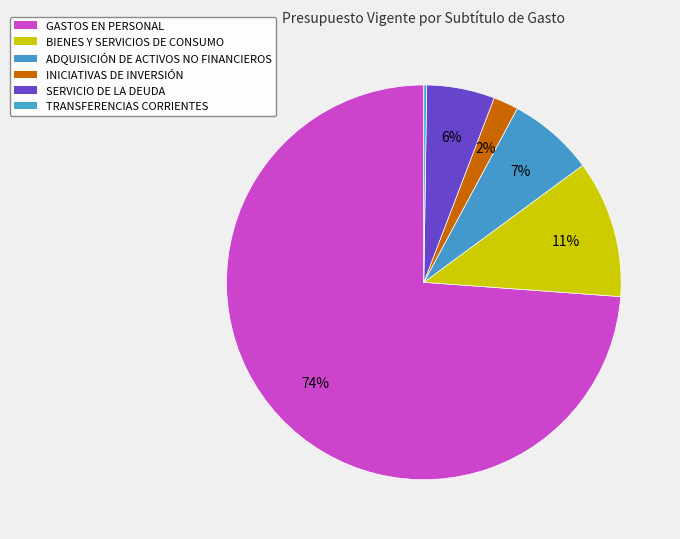

Is GASTOS EN PERSONAL the majority of the pie?

Yes